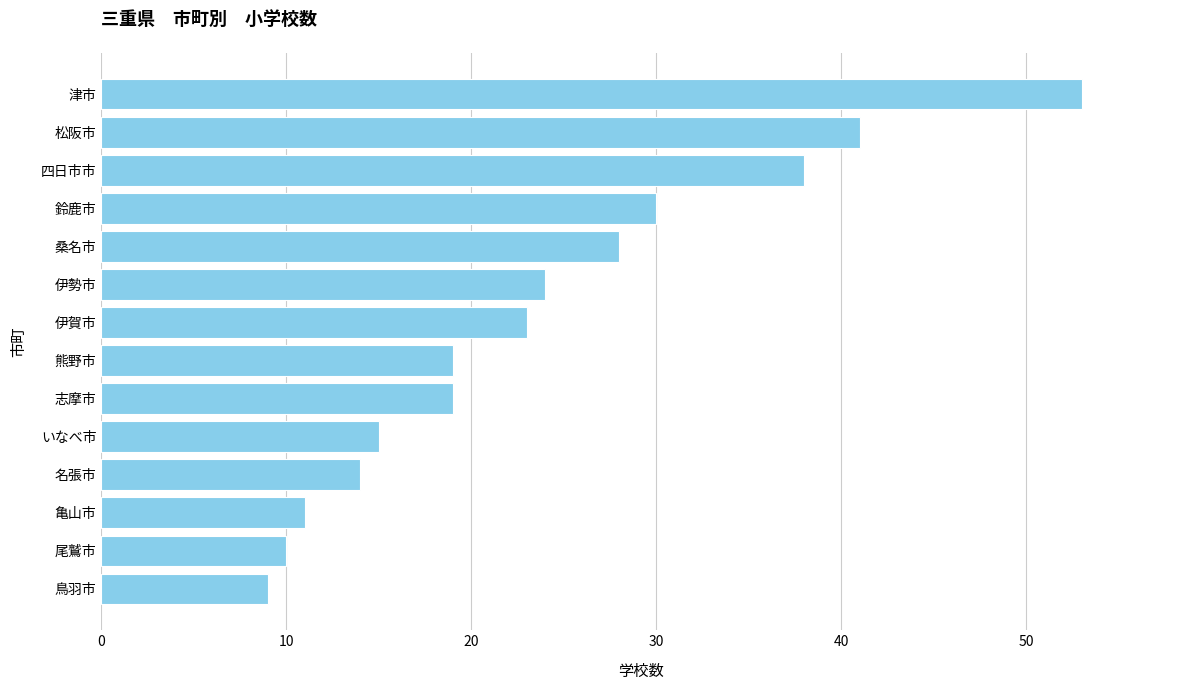

At which label is the value closest to 31?

鈴鹿市